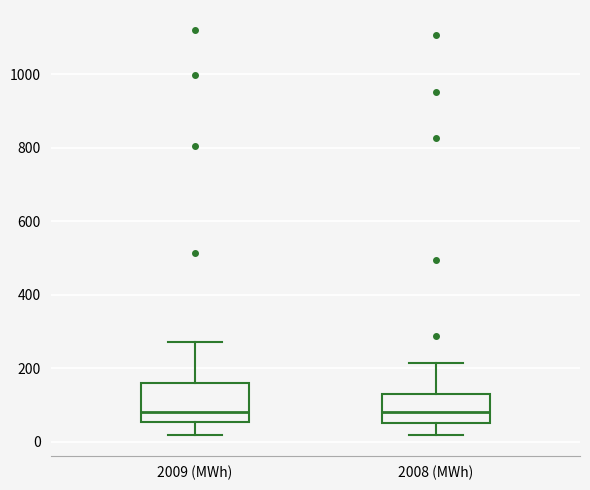

Reading left to right, transcribe this box plot: for each box, give where its median line is, the range the box spans, and where its two whiskers end, as read against the y-axis. The values are not printed on the chart, so give them approximately, as read against the axis.

2009 (MWh): median 80, box 60 to 160, whiskers 20 to 280
2008 (MWh): median 80, box 60 to 140, whiskers 20 to 220